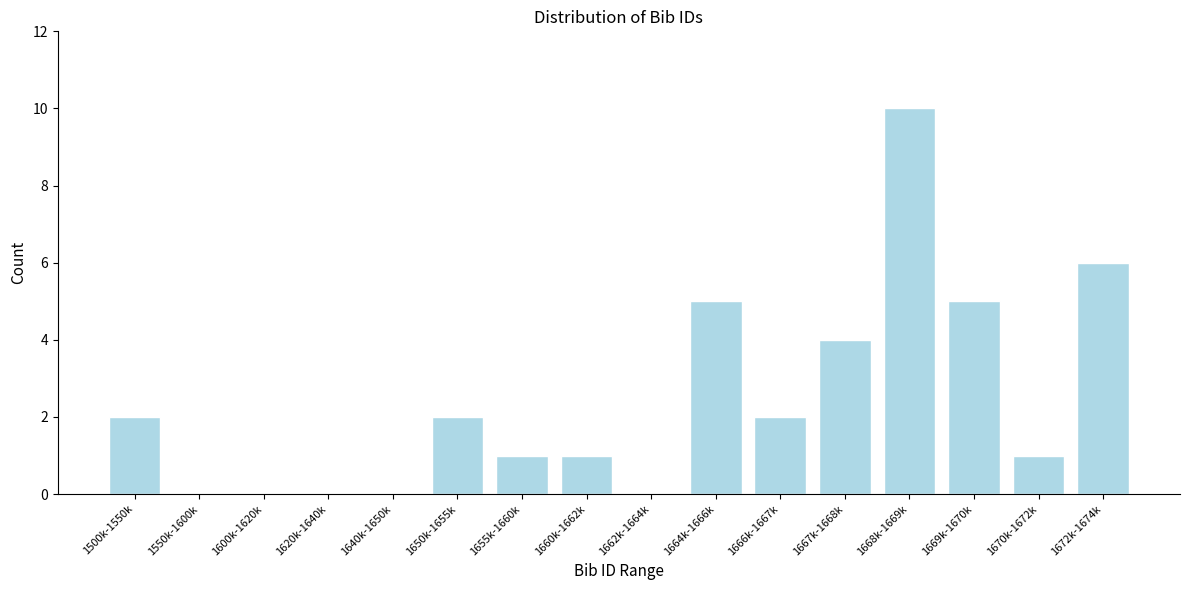

Reading left to right, transcribe all the data shown in this chart.

1500k-1550k=2	1550k-1600k=0	1600k-1620k=0	1620k-1640k=0	1640k-1650k=0	1650k-1655k=2	1655k-1660k=1	1660k-1662k=1	1662k-1664k=0	1664k-1666k=5	1666k-1667k=2	1667k-1668k=4	1668k-1669k=10	1669k-1670k=5	1670k-1672k=1	1672k-1674k=6